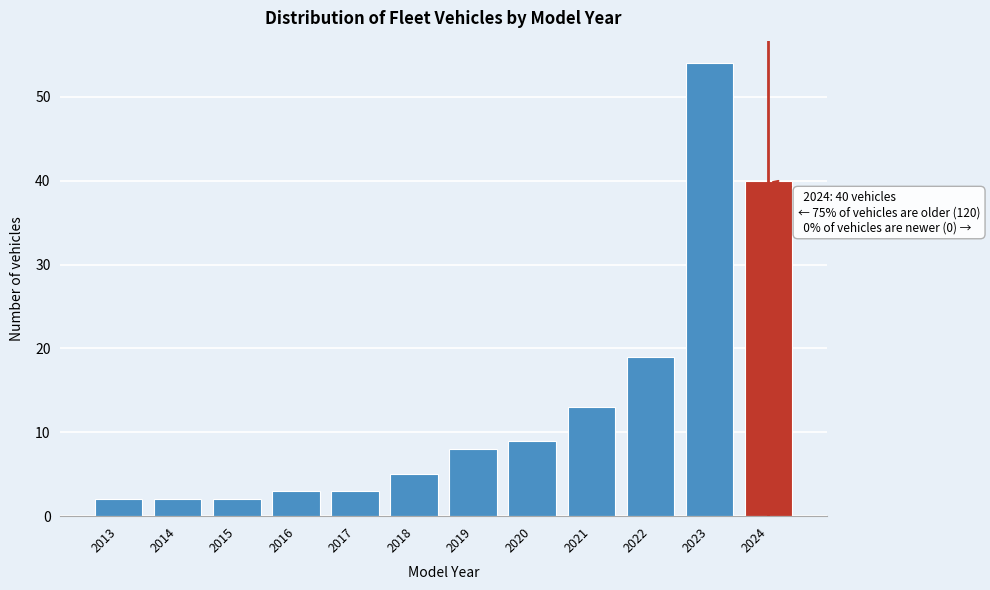

Reading left to right, extract all data points from this chart.

2013=2	2014=2	2015=2	2016=3	2017=3	2018=5	2019=8	2020=9	2021=13	2022=19	2023=54	2024=40